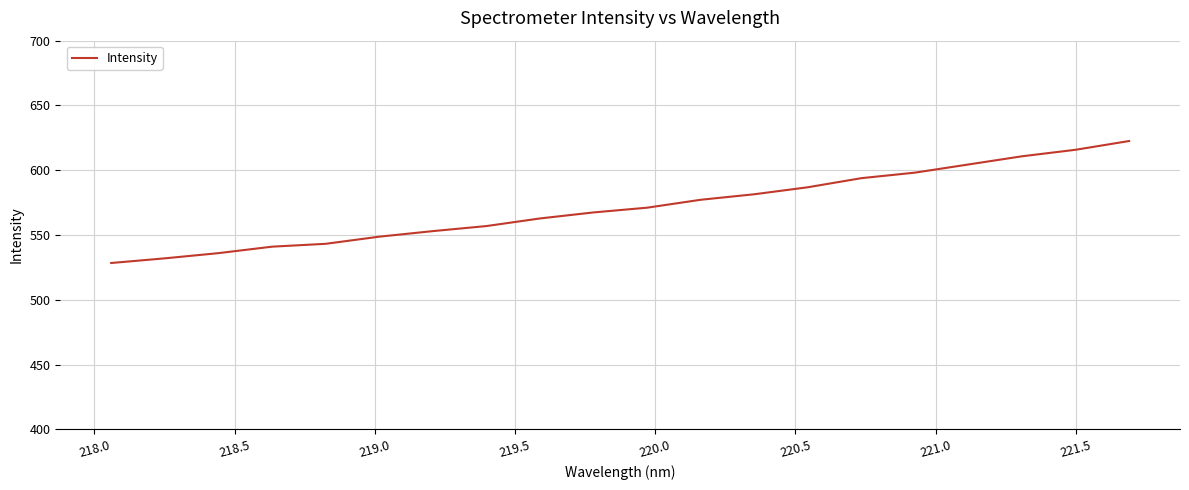

What is the minimum value shown in the chart?

528.4